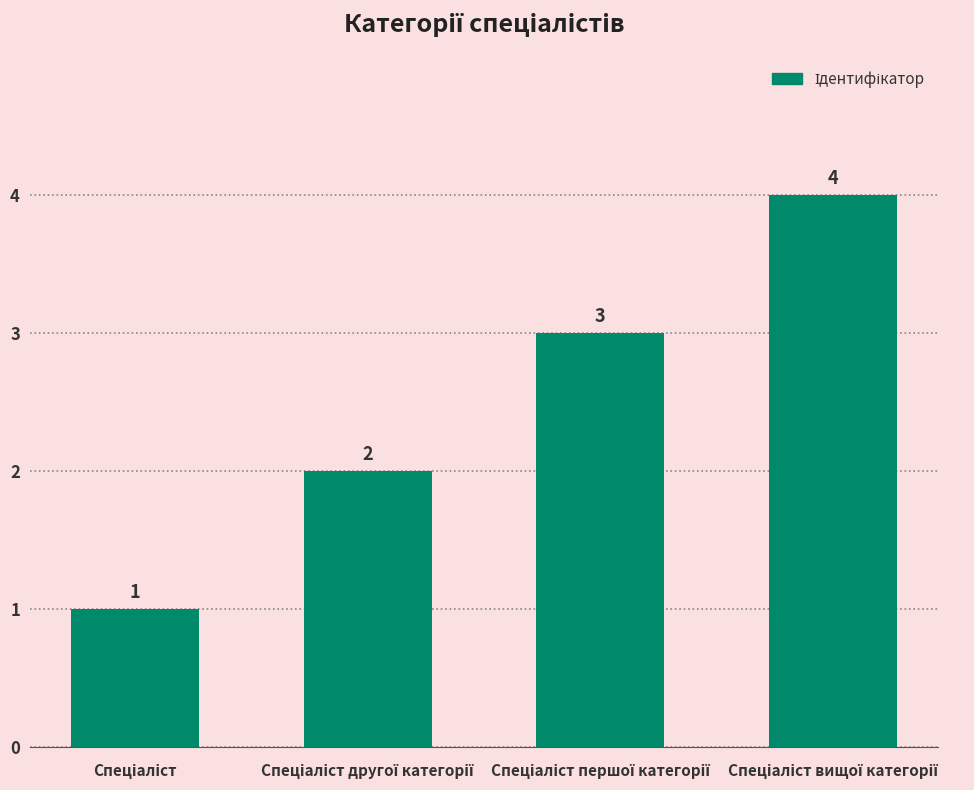

Reading left to right, transcribe all the data shown in this chart.

1	2	3	4